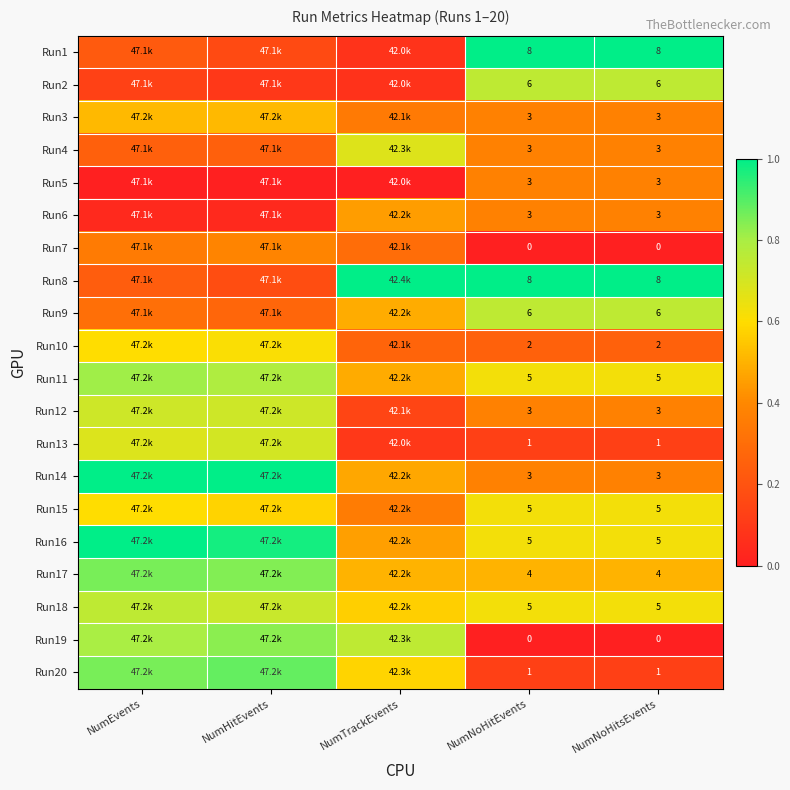

Is the value of Run9 at NumNoHitsEvents greater than the value of Run12 at NumNoHitEvents?

Yes